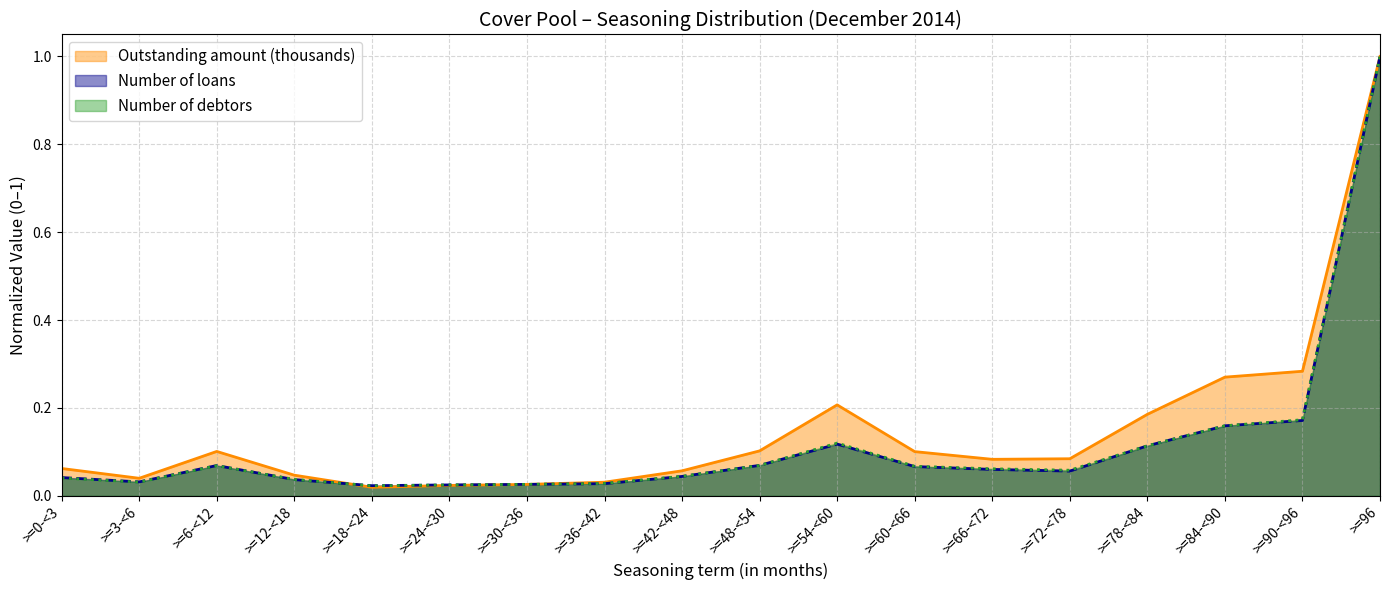

What position from the right is >=78-<84?

4